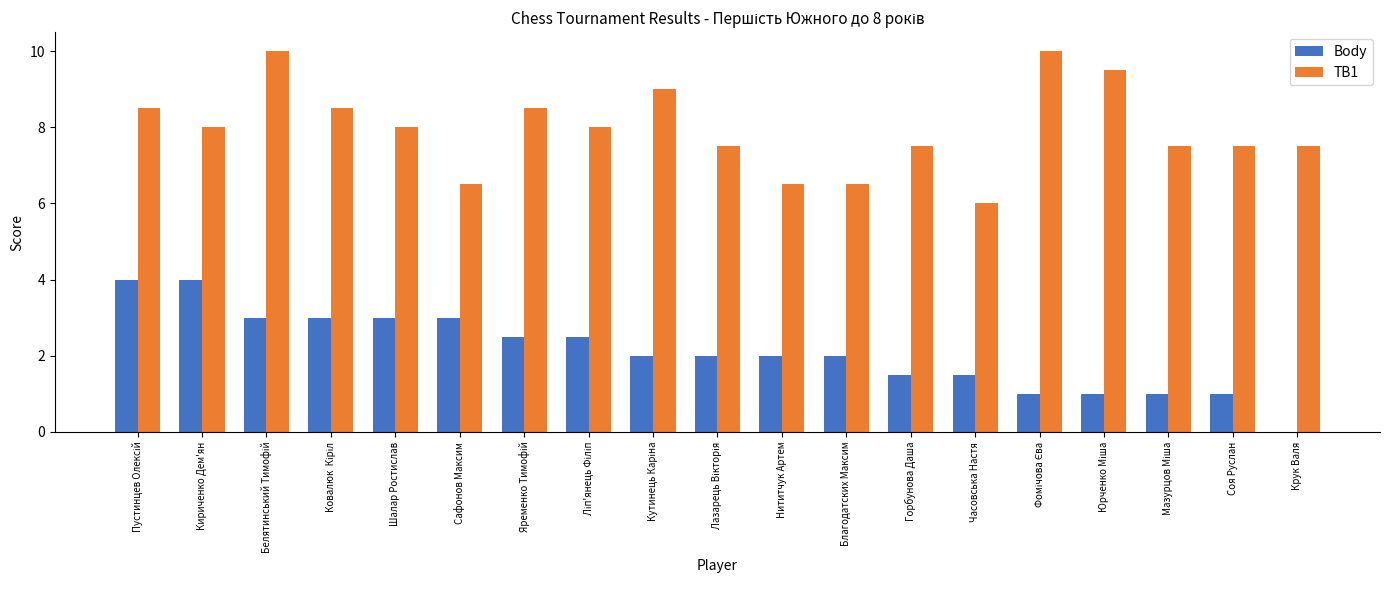

The TB1 series shows 5.6 at Шалар Ростислав. True or false?

False